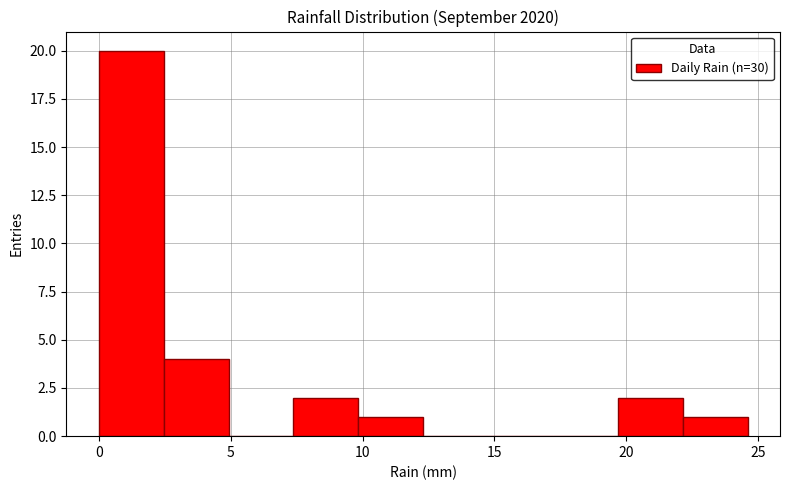

What is the height of the bar covering 7.5 to 10.0 on the x-axis? Neither the bar edges nor the heights are printed on the chart, so give them approximately, as read against the axes.

2